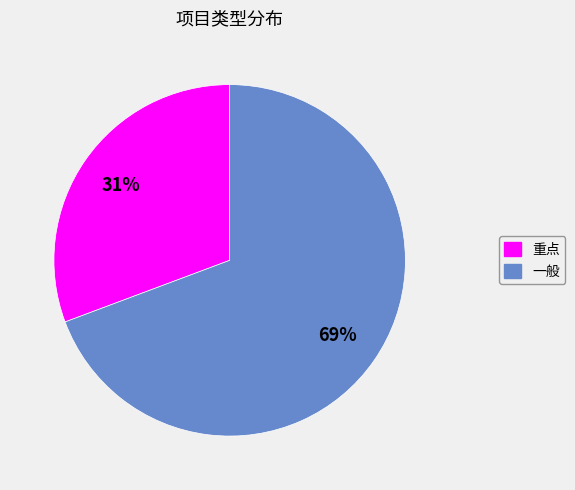

To the nearest percent, what portion does 一般 represent?

69%